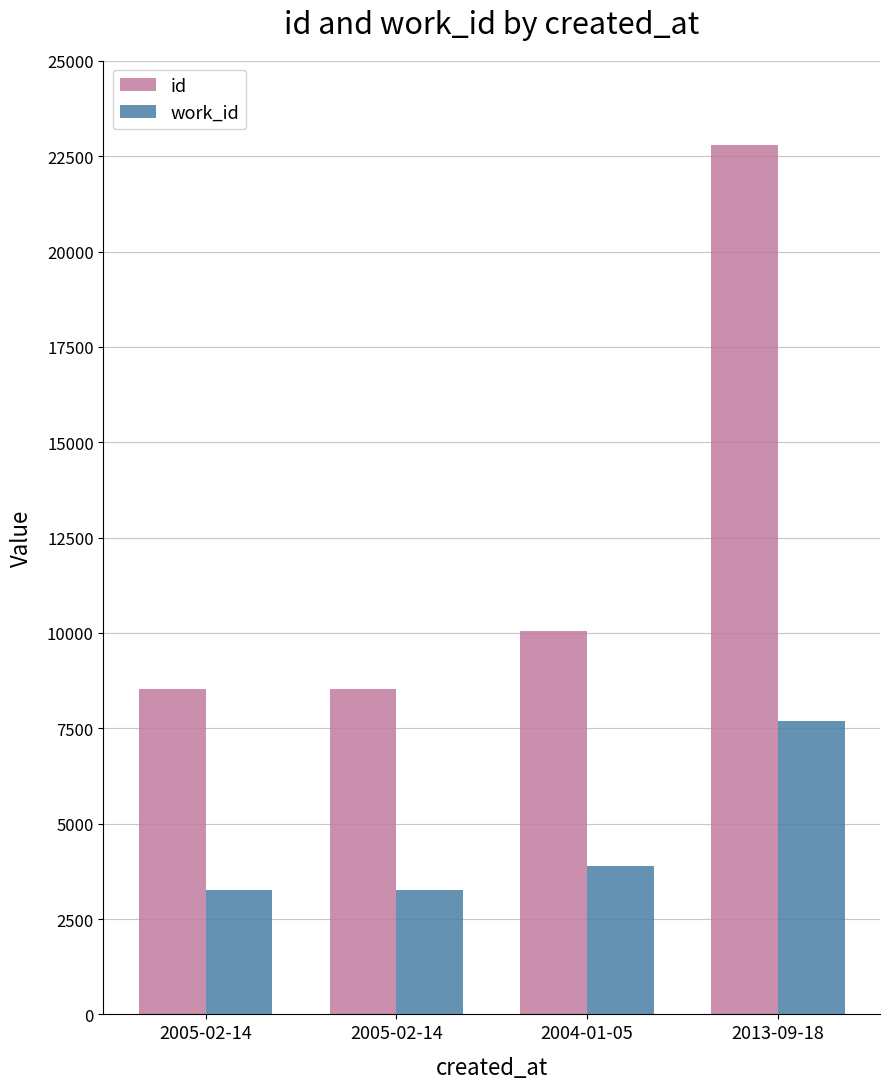

Reading left to right, extract all data points from this chart.

id: 8527	8528	10054	22798
work_id: 3268	3268	3882	7682